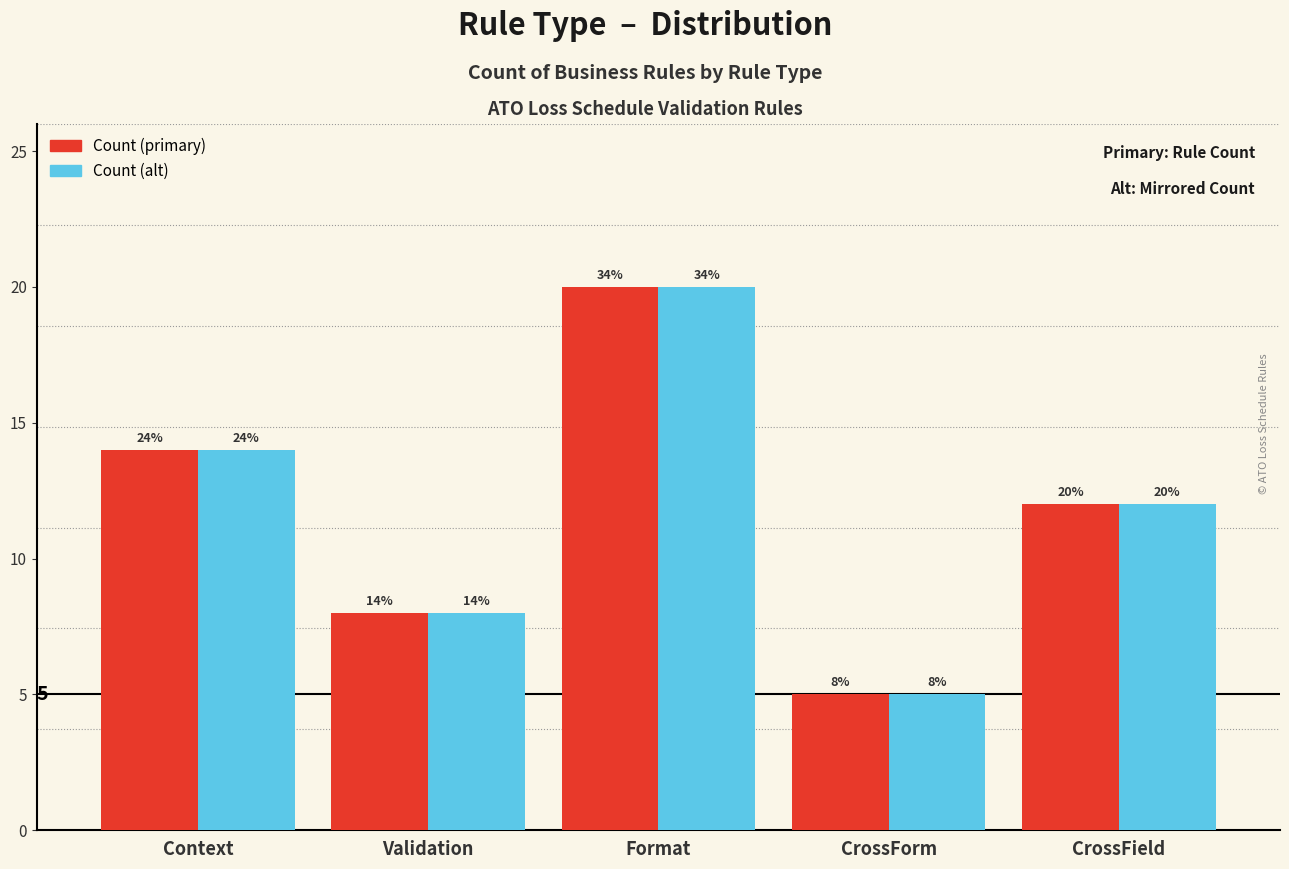

At which category is the sum across all series the highest?

Format